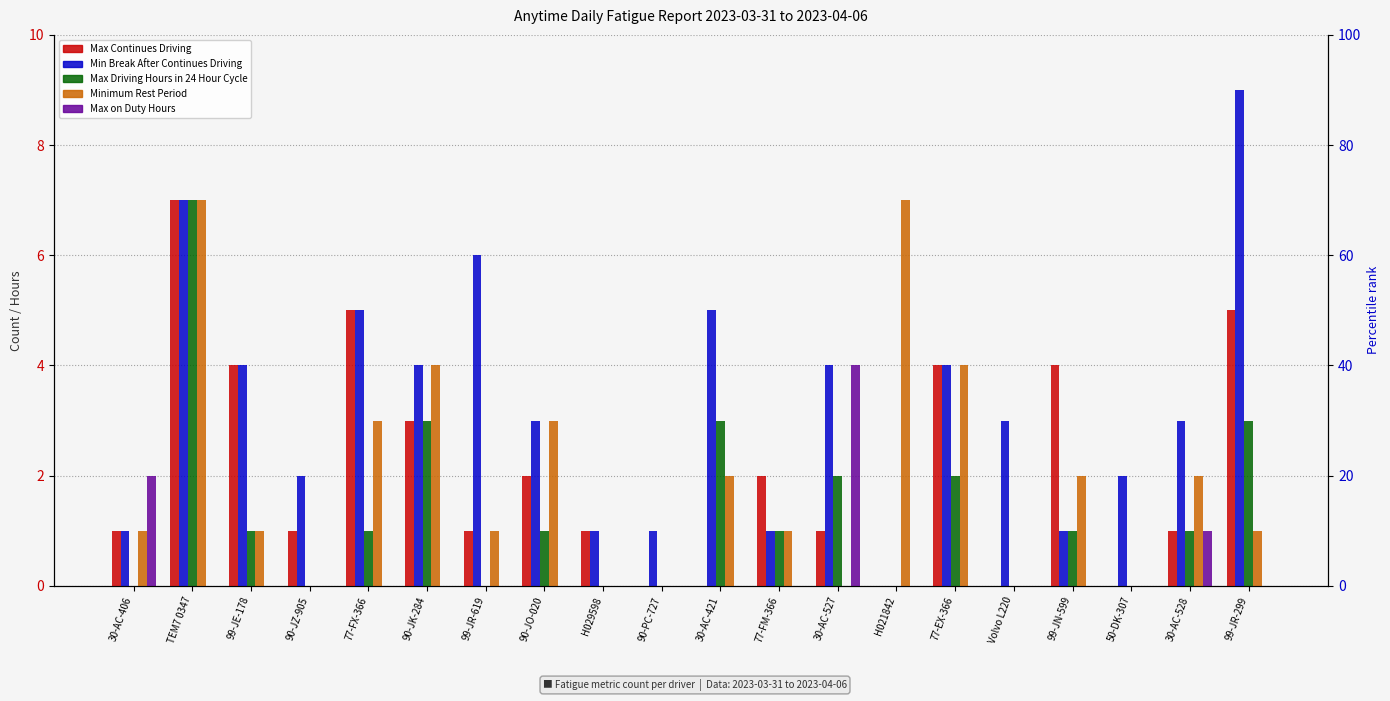

Rank the series at 99-JR-299 from lowest to highest value.

Max on Duty Hours, Minimum Rest Period, Max Driving Hours in 24 Hour Cycle, Max Continues Driving, Min Break After Continues Driving